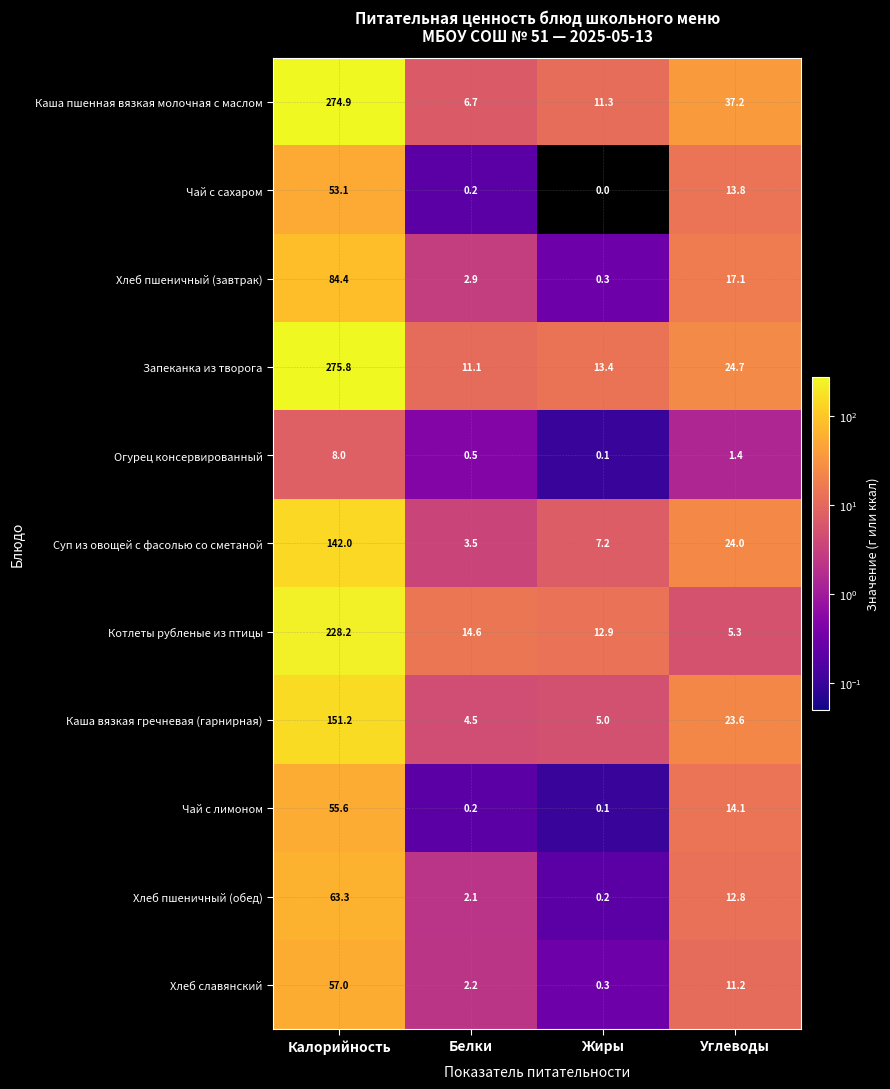

Which series has the largest total across all categories?

Каша пшенная вязкая молочная с маслом